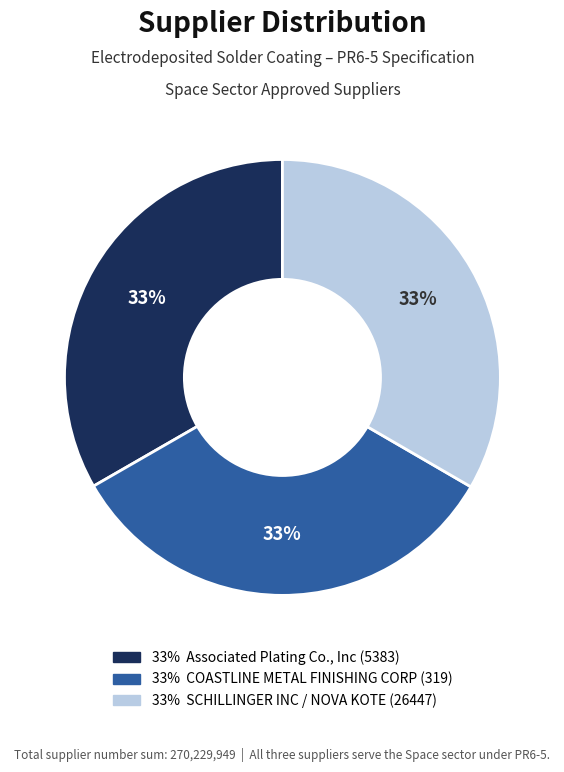

To the nearest percent, what is the average slice percentage?

33%